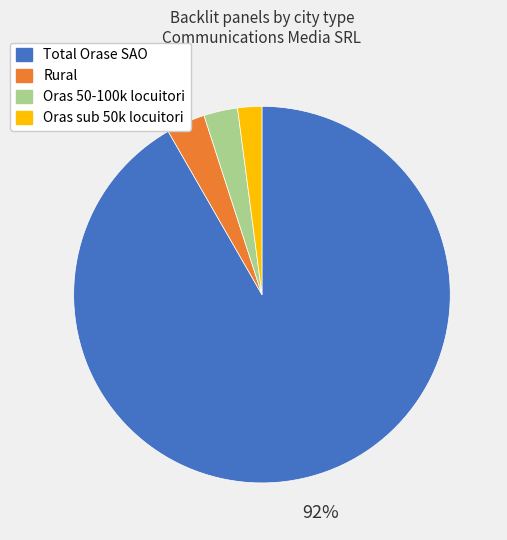

To the nearest percent, what percentage of the pie is Oras sub 50k locuitori?

2%